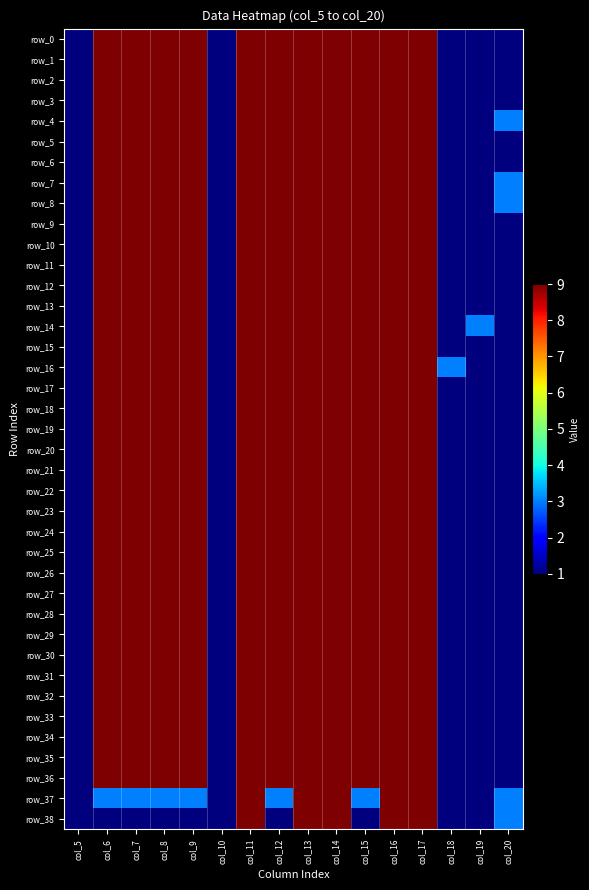

What is the approximate value of row_22 at col_12?

9